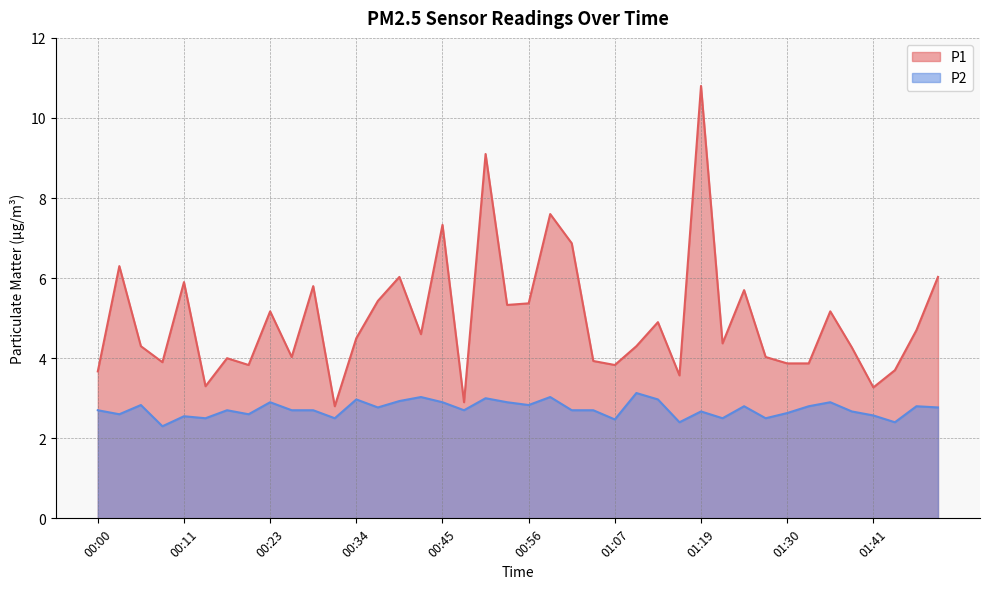

What are all the series names shown in the legend?

P1, P2